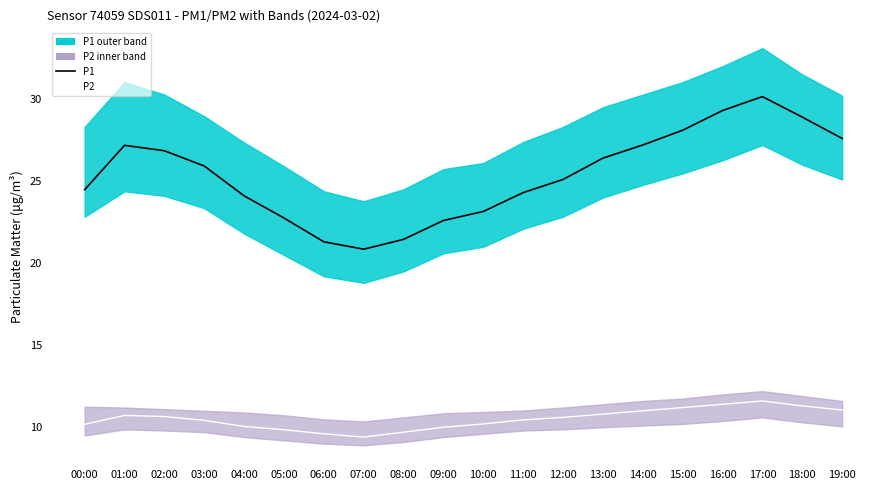

What is the label of the 7th point from the right?

13:00